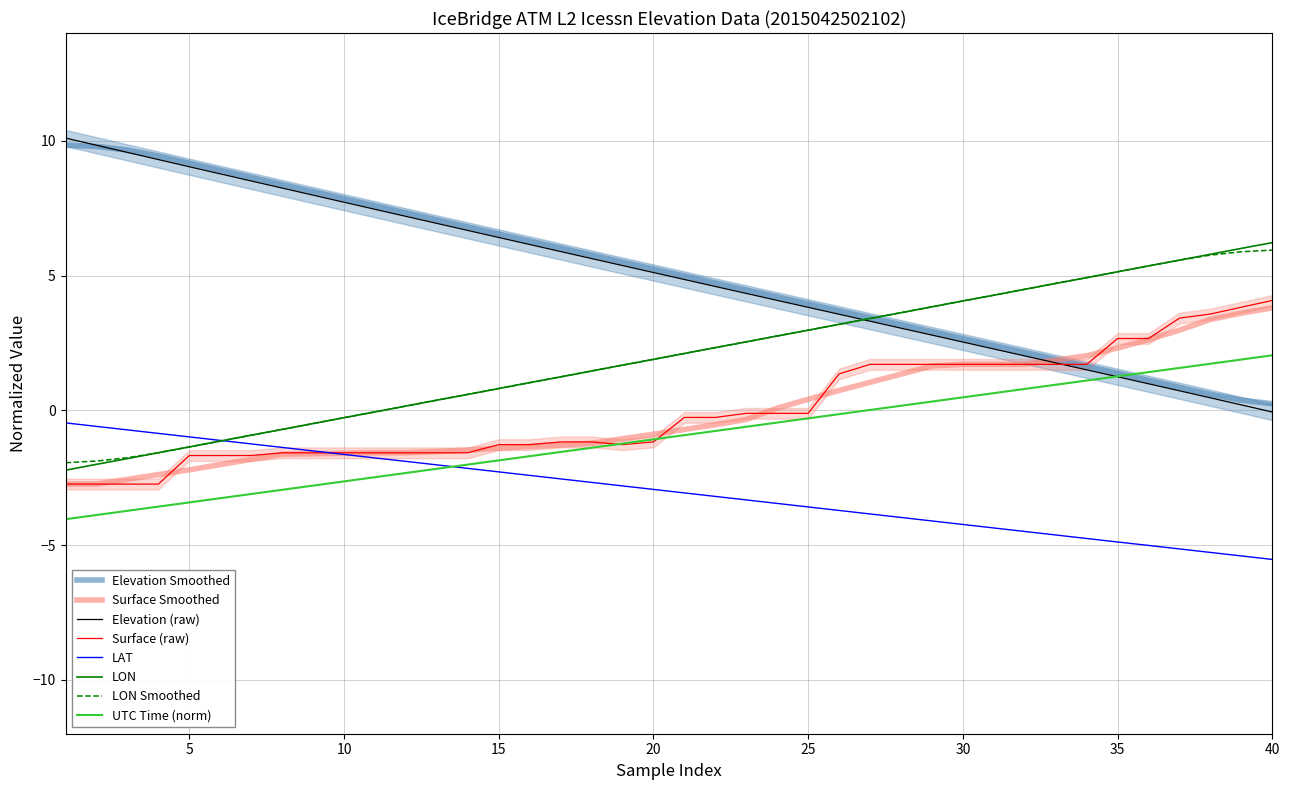

Read the Surface Smoothed value at 20.

-0.9